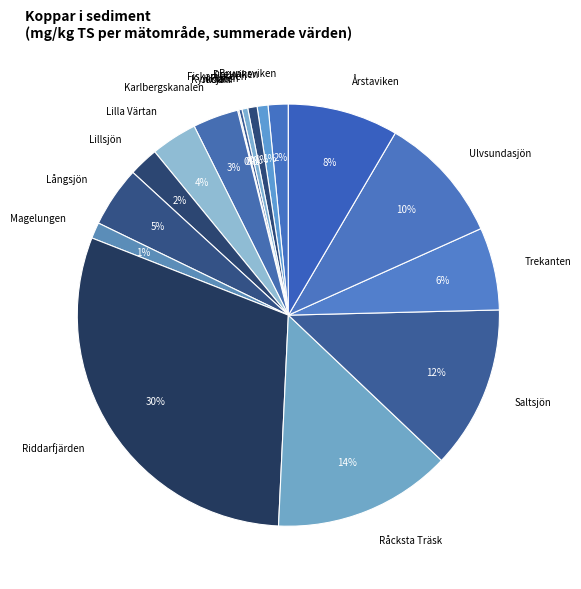

Does any single category account for the majority?

No